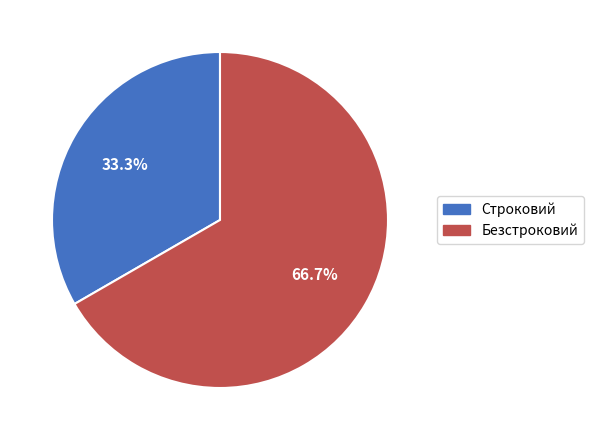

True or false: Строковий accounts for 44% of the total.

False